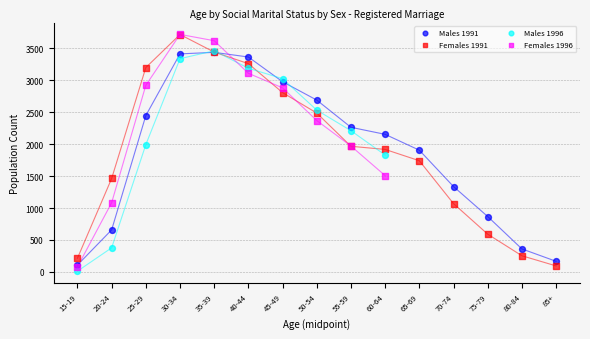

What are all the series names shown in the legend?

Males 1991, Females 1991, Males 1996, Females 1996